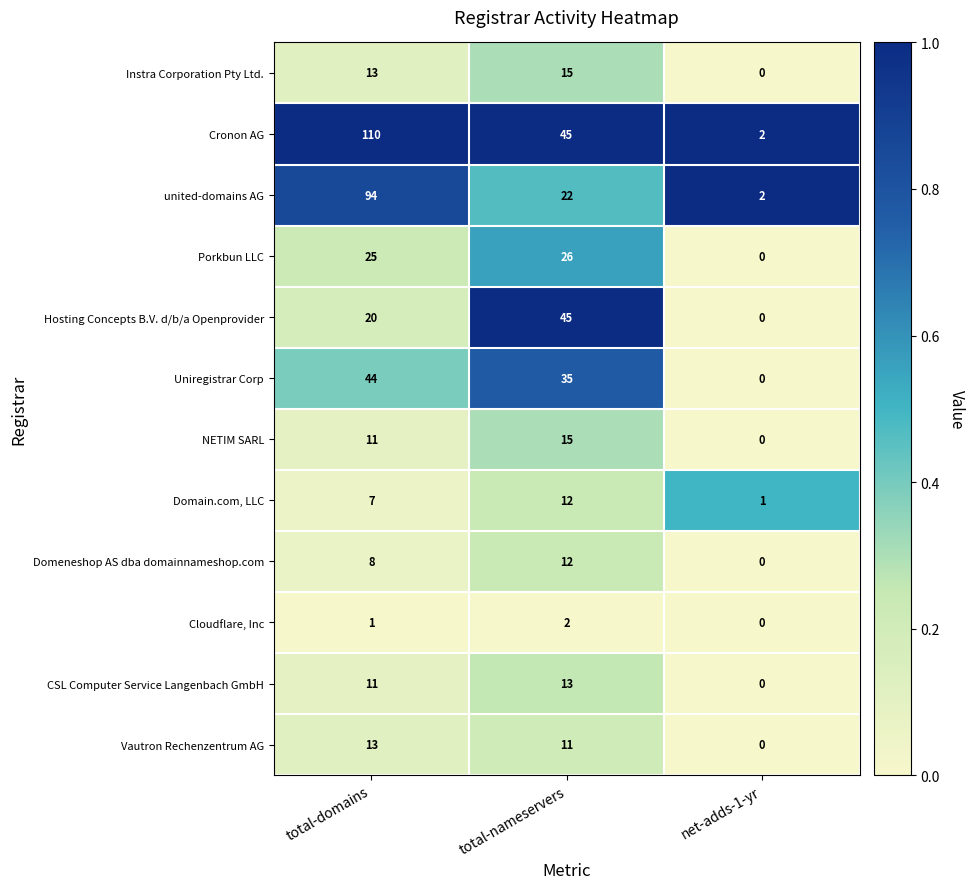

At how many categories does at least one series exceed 0?

3